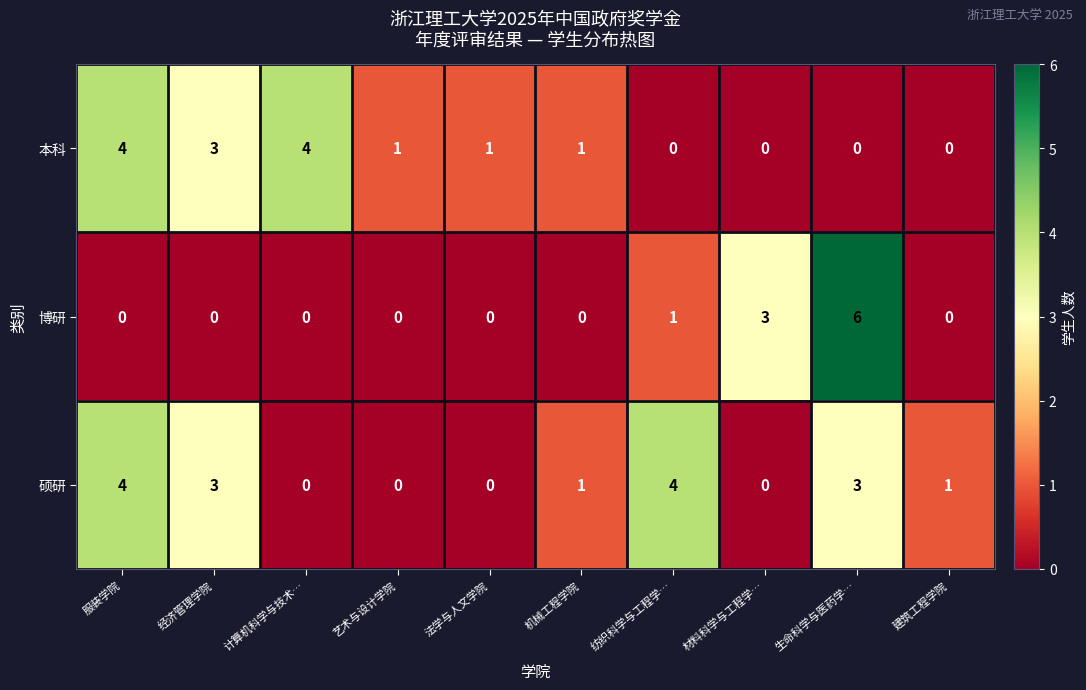

At which label does 硕研 first exceed 1?

服装学院